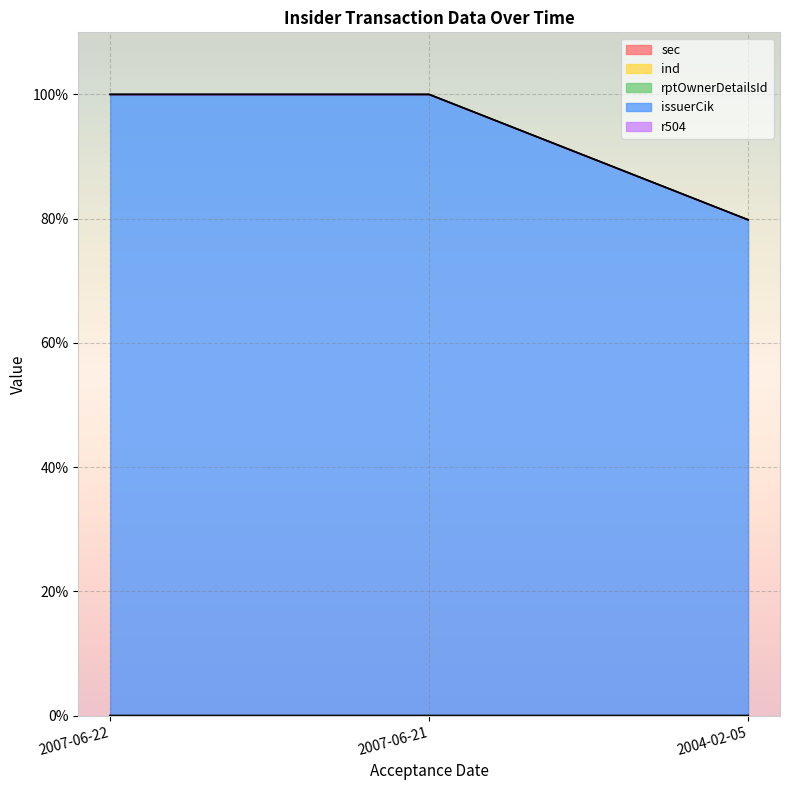

Does the chart display data point markers on the line(s)?

No